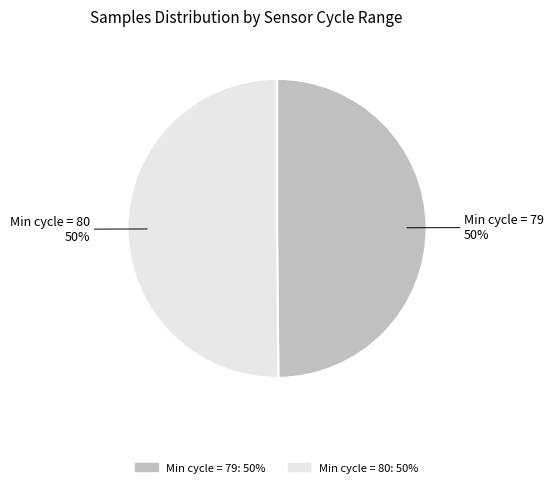

To the nearest percent, what is the average slice percentage?

50%